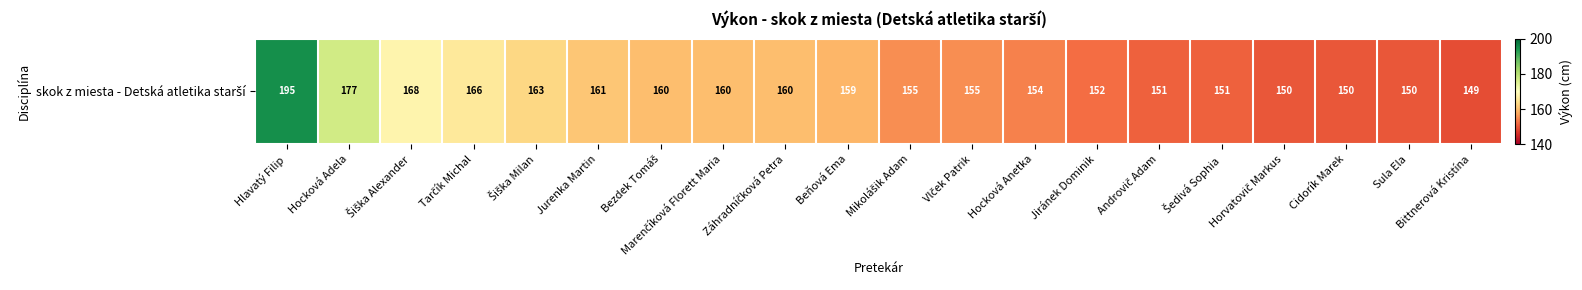

At which category does the chart reach its peak across all series?

Hlavatý Filip